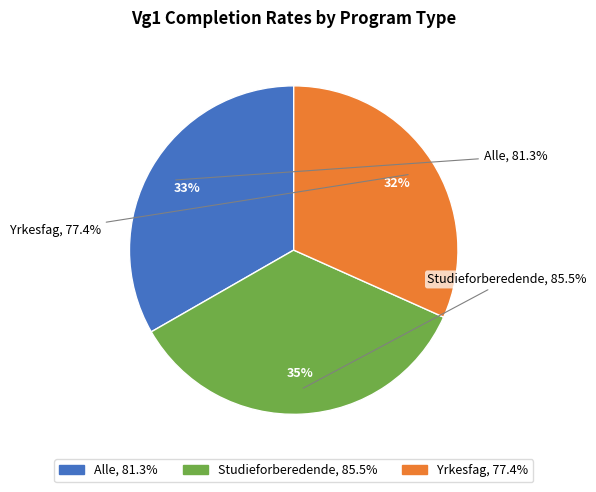

Rank the categories by value from highest to lowest.

Studieforberedende, Alle, Yrkesfag